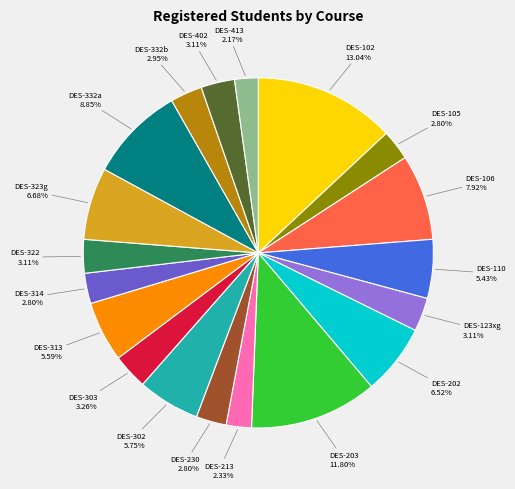

What is the largest slice in the pie chart?

DES-102